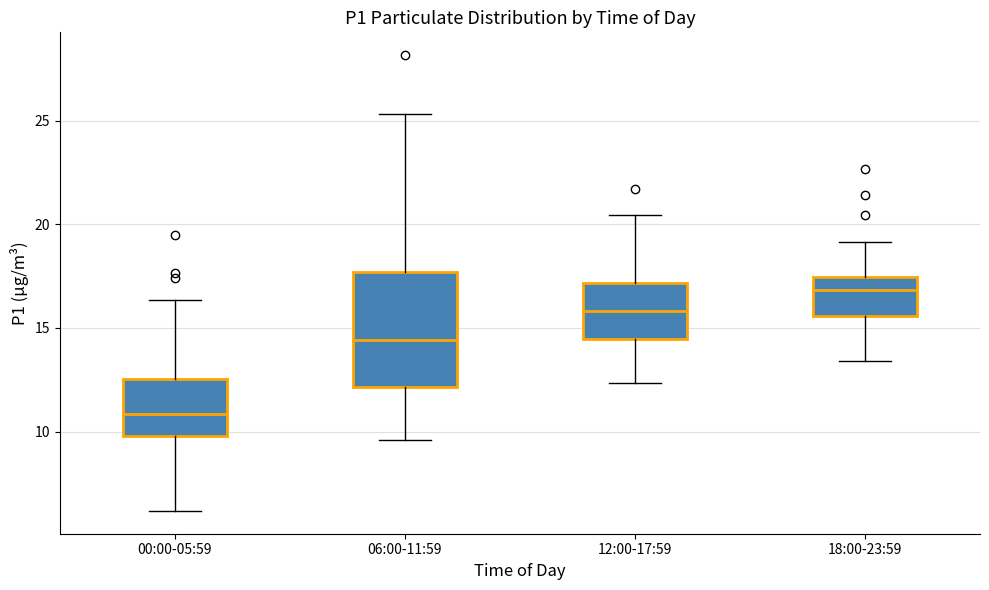

Which box's median line is the highest?

18:00-23:59